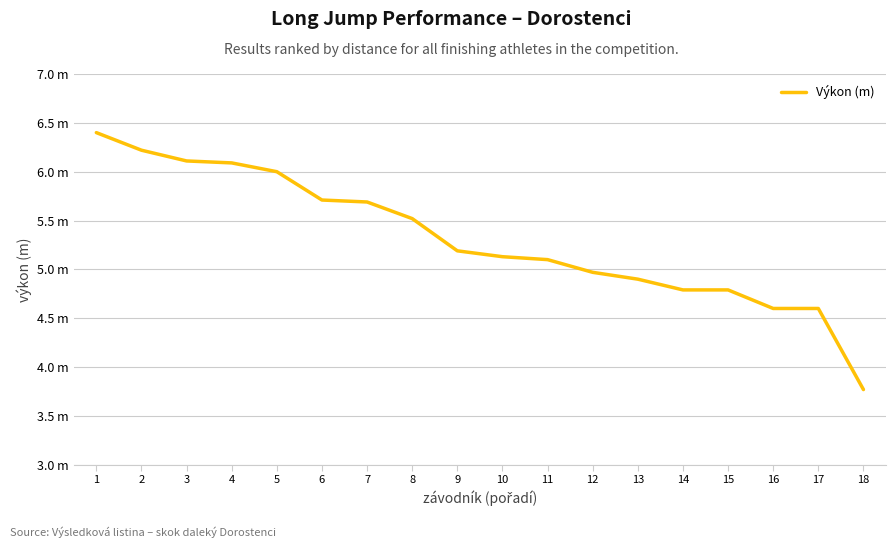

What is the greatest value displayed?

6.4